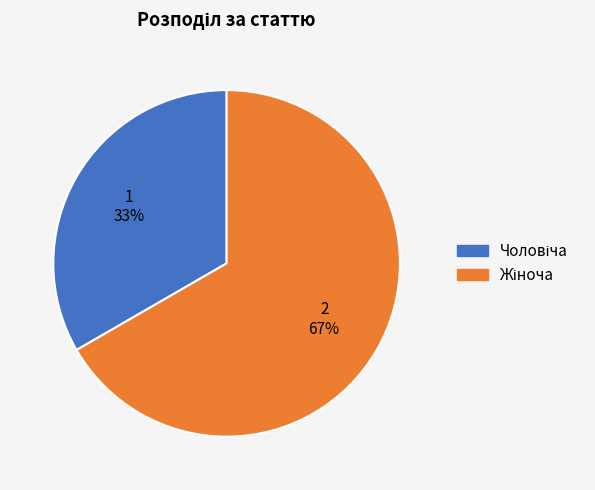

To the nearest percent, what is the average slice percentage?

50%